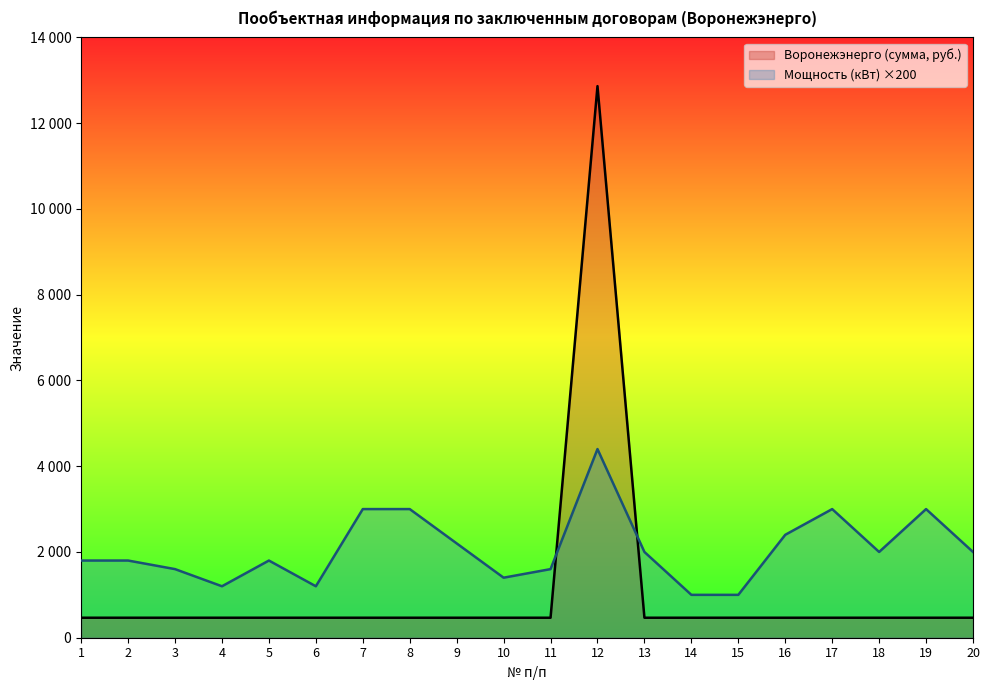

Which series has the largest total across all categories?

Мощность (кВт) ×200